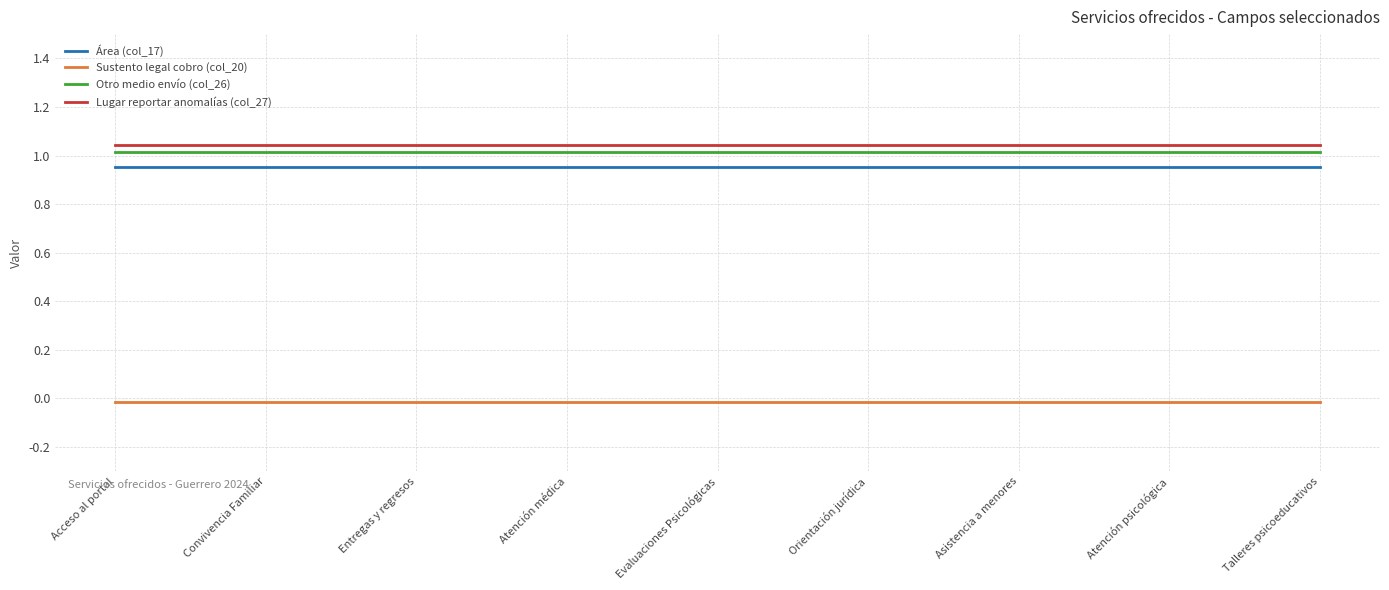

Between Acceso al portal and Entregas y regresos, which is larger?

Acceso al portal